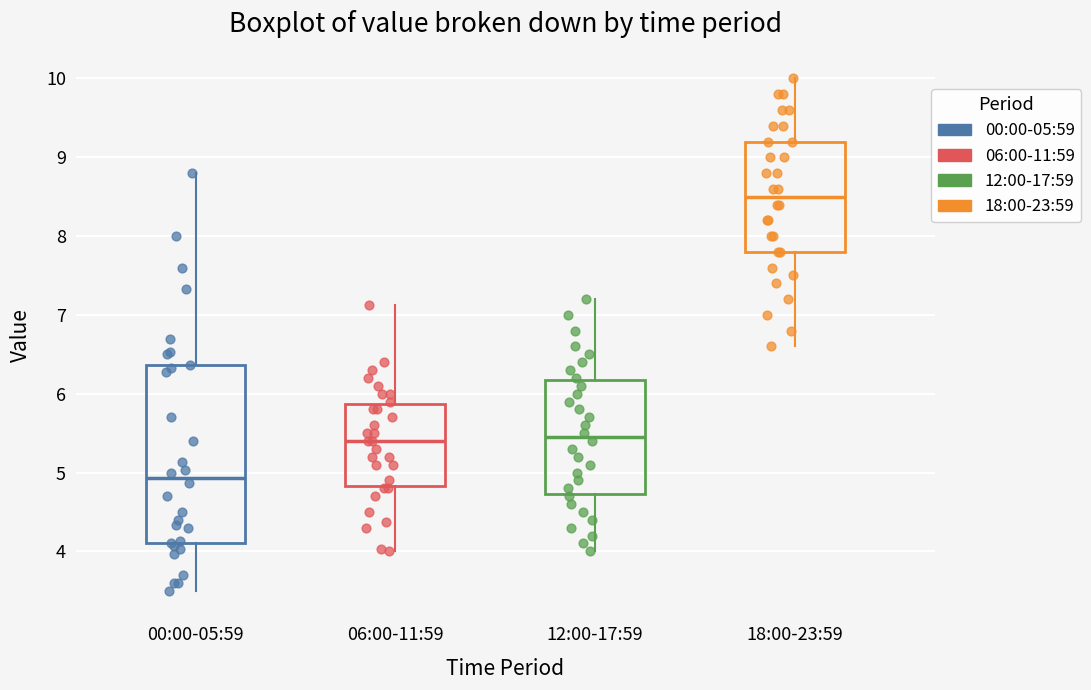

Which box's median line is the lowest?

00:00-05:59